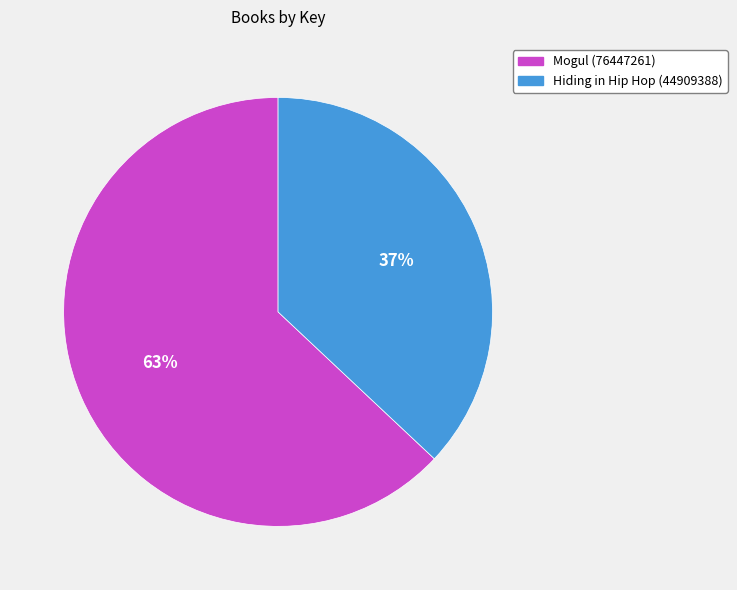

Does Mogul (76447261) account for over 50% of the chart?

Yes